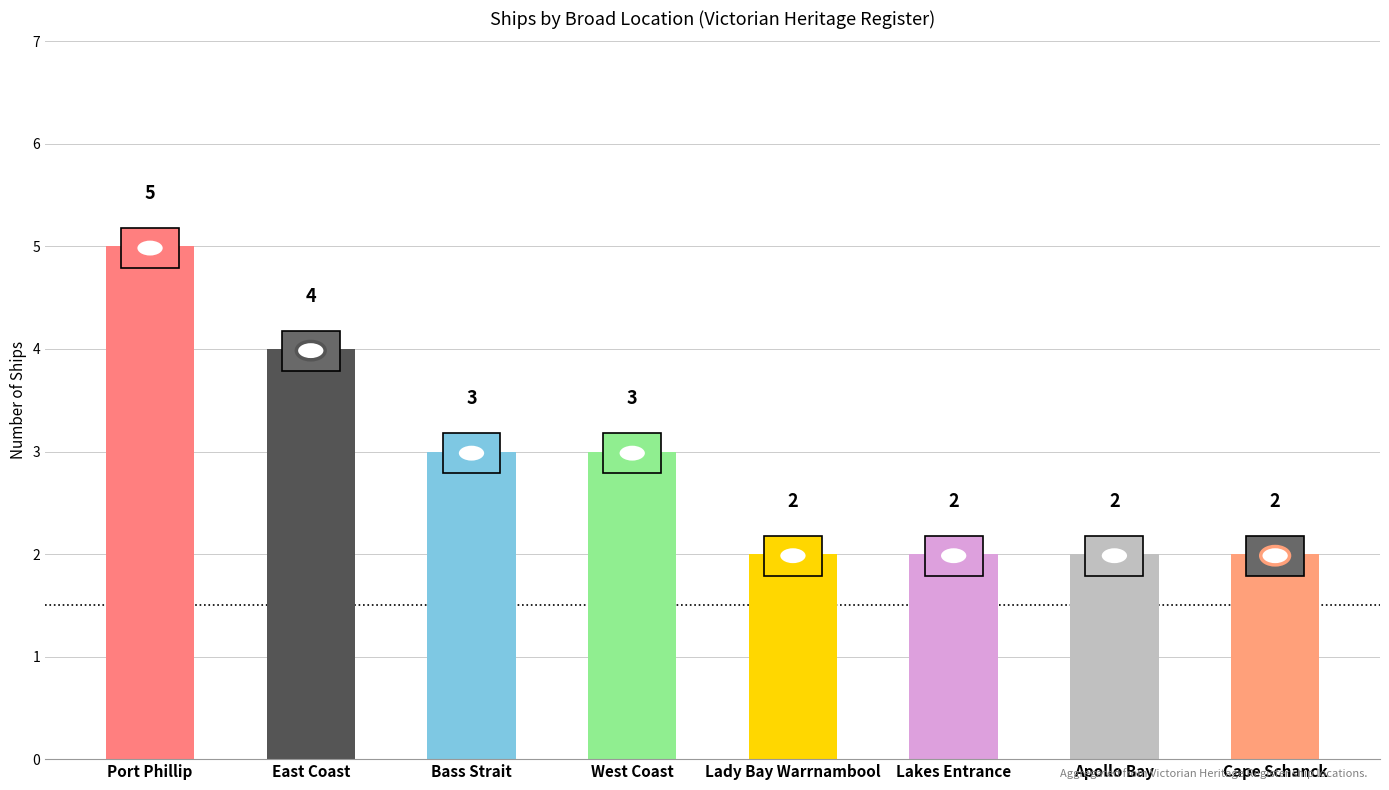

What is the change in value from Port Phillip to Lakes Entrance?

-3